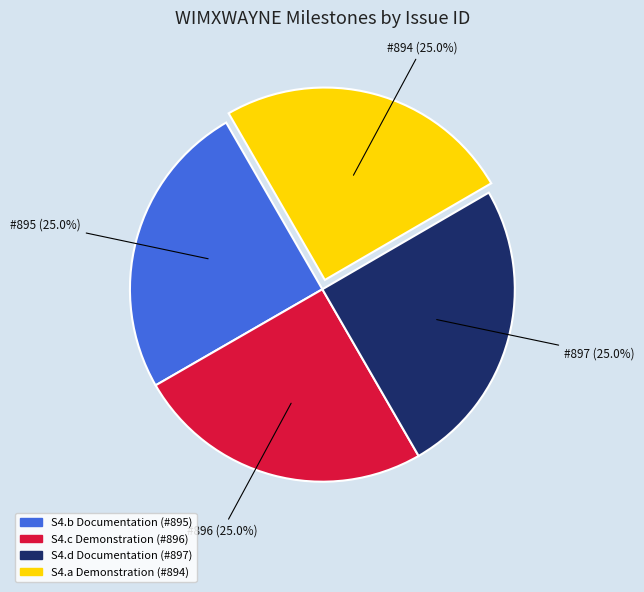

What is the ratio of the value at S4.d Documentation (#897) to the value at S4.b Documentation (#895)?

1.0